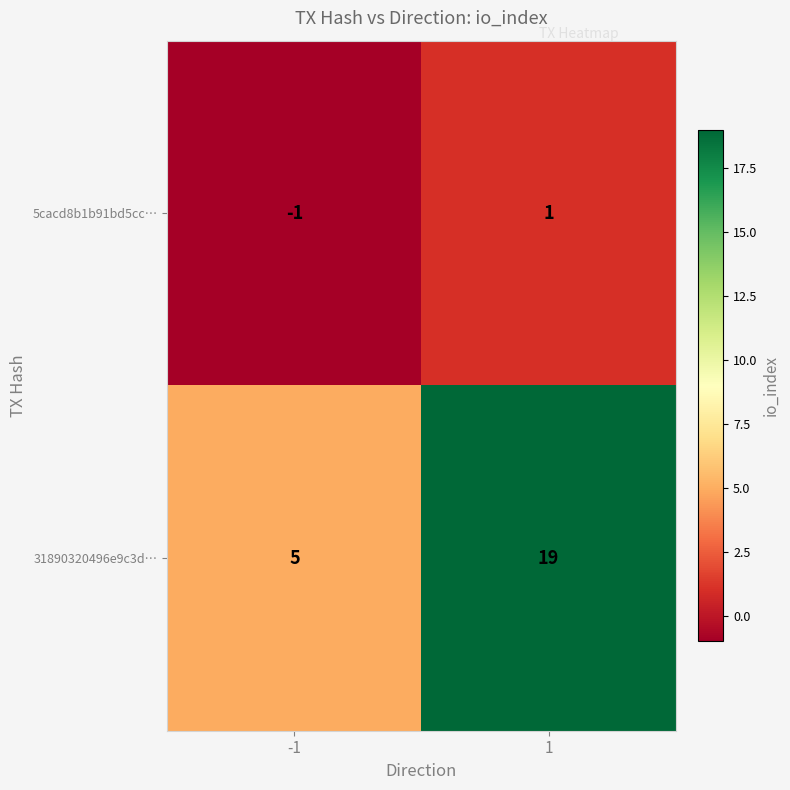

Between -1 and 1, which series saw the biggest shift?

31890320496e9c3d…